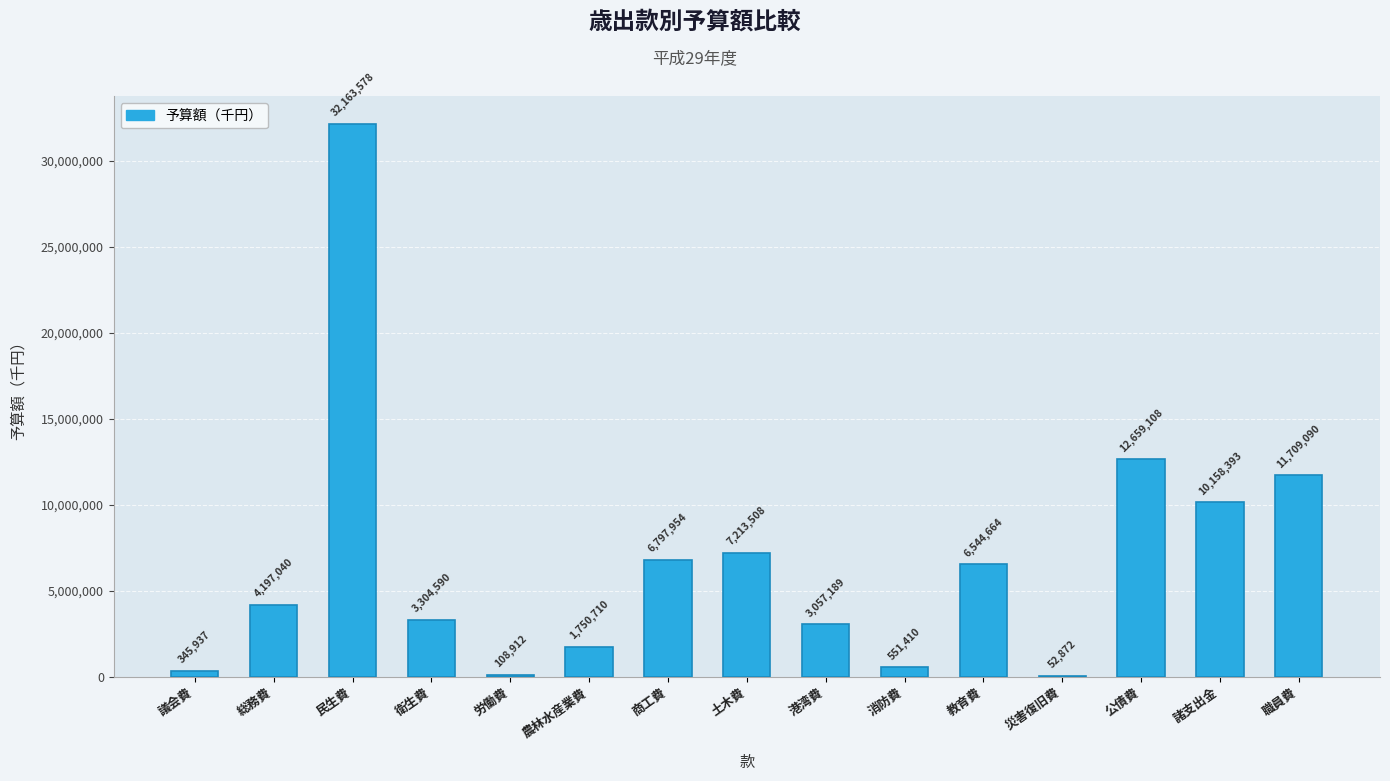

What is the maximum value shown in the chart?

32163578